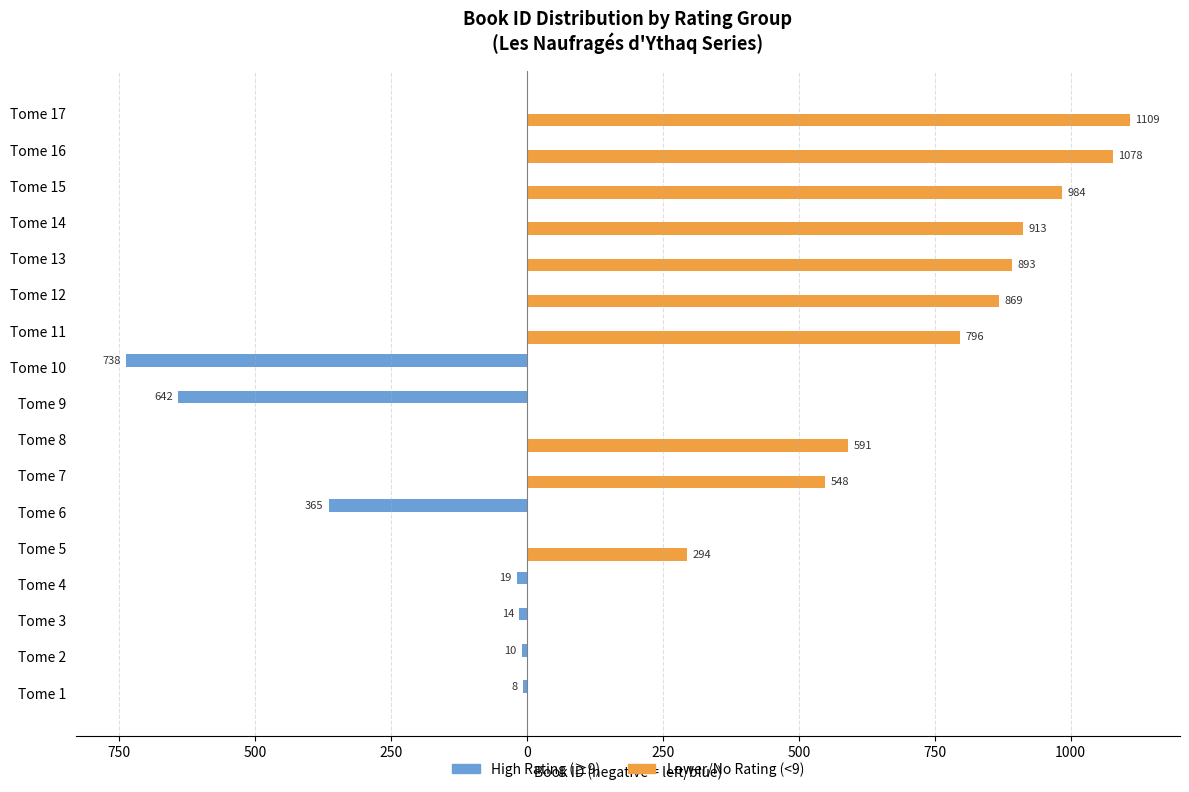

Which series has the widest spread of values?

Lower/No Rating (<9)